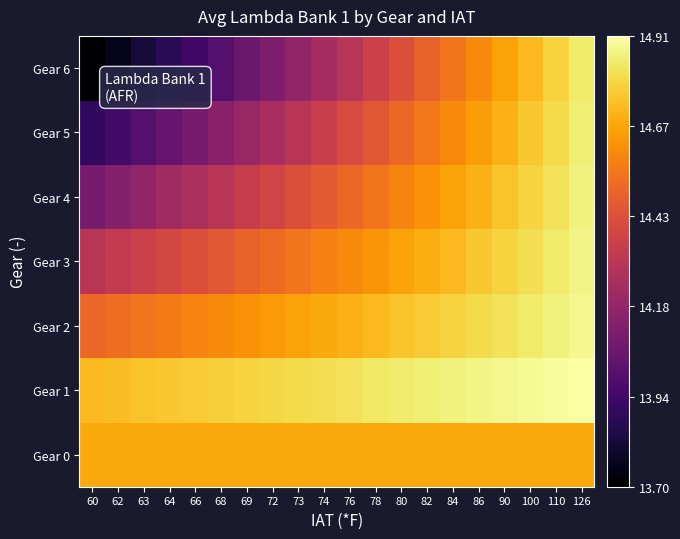

Reading left to right, what are all the values shown in this chart?

Gear 0: 60=14.7	62=14.7	63=14.7	64=14.7	66=14.7	68=14.7	69=14.7	72=14.7	73=14.7	74=14.7	76=14.7	78=14.7	80=14.7	82=14.7	84=14.7	86=14.7	90=14.7	100=14.7	110=14.7	126=14.7
Gear 1: 60=14.7	62=14.7	63=14.7	64=14.8	66=14.8	68=14.8	69=14.8	72=14.8	73=14.8	74=14.8	76=14.8	78=14.8	80=14.8	82=14.8	84=14.9	86=14.9	90=14.9	100=14.9	110=14.9	126=14.9
Gear 2: 60=14.5	62=14.5	63=14.5	64=14.6	66=14.6	68=14.6	69=14.6	72=14.6	73=14.7	74=14.7	76=14.7	78=14.7	80=14.7	82=14.8	84=14.8	86=14.8	90=14.8	100=14.8	110=14.9	126=14.9
Gear 3: 60=14.3	62=14.3	63=14.4	64=14.4	66=14.4	68=14.4	69=14.5	72=14.5	73=14.5	74=14.6	76=14.6	78=14.6	80=14.7	82=14.7	84=14.7	86=14.8	90=14.8	100=14.8	110=14.8	126=14.9
Gear 4: 60=14.1	62=14.1	63=14.2	64=14.2	66=14.3	68=14.3	69=14.3	72=14.4	73=14.4	74=14.5	76=14.5	78=14.5	80=14.6	82=14.6	84=14.7	86=14.7	90=14.7	100=14.8	110=14.8	126=14.9
Gear 5: 60=13.9	62=13.9	63=14.0	64=14.1	66=14.1	68=14.2	69=14.2	72=14.2	73=14.3	74=14.3	76=14.4	78=14.4	80=14.5	82=14.6	84=14.6	86=14.7	90=14.7	100=14.8	110=14.8	126=14.8
Gear 6: 60=13.7	62=13.8	63=13.8	64=13.9	66=13.9	68=14.0	69=14.1	72=14.1	73=14.2	74=14.2	76=14.3	78=14.4	80=14.4	82=14.5	84=14.5	86=14.6	90=14.7	100=14.7	110=14.8	126=14.8